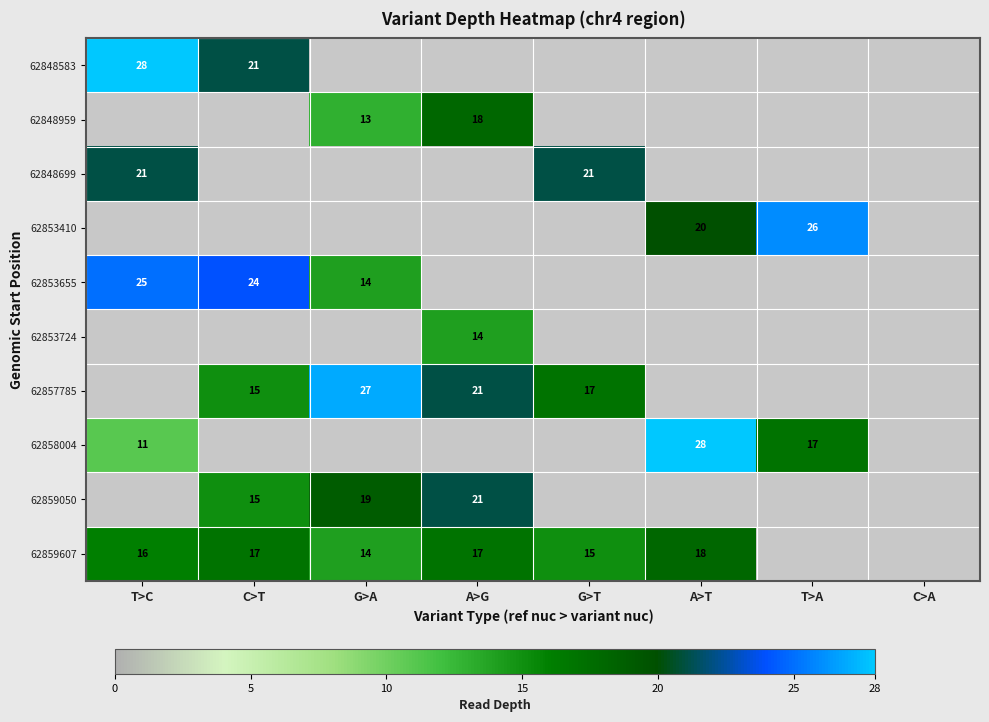

The value of 62853410 at T>A is 9. True or false?

False